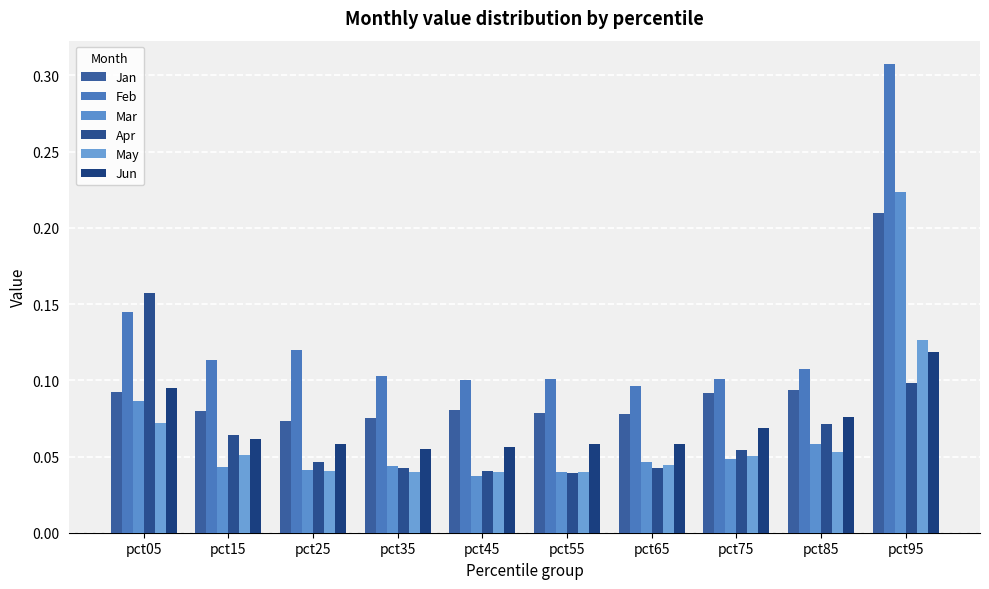

Which series has the largest total across all categories?

Feb